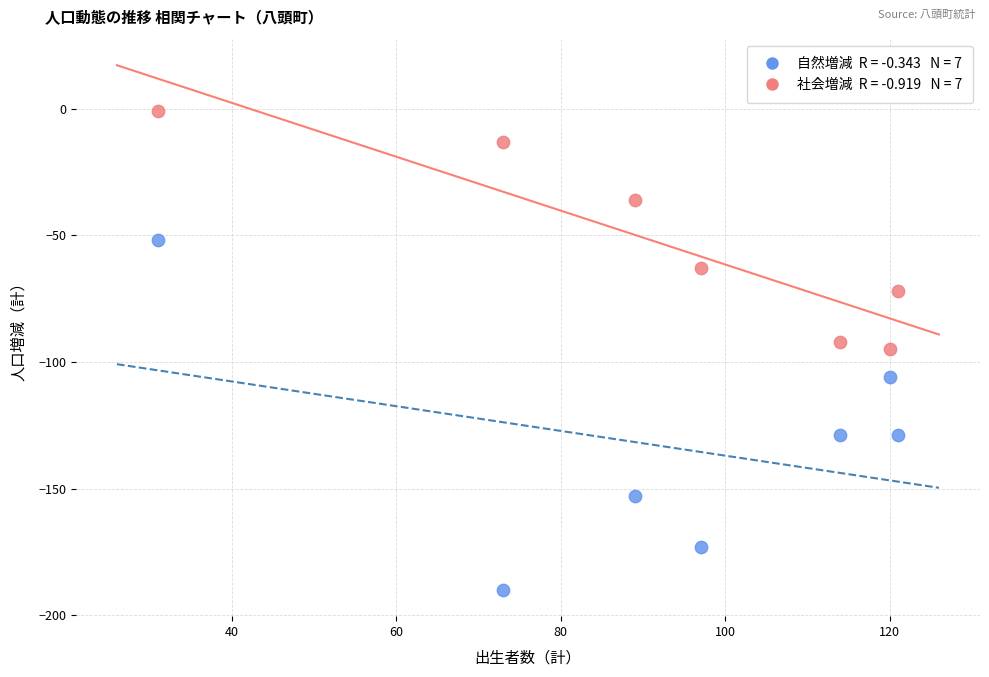

Across all data points, what is the range of X values (max minus min)?

90